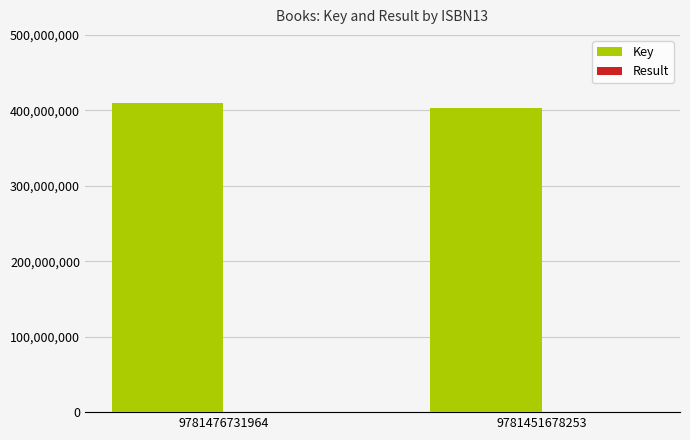

What is the highest value of the Key series?

410324062